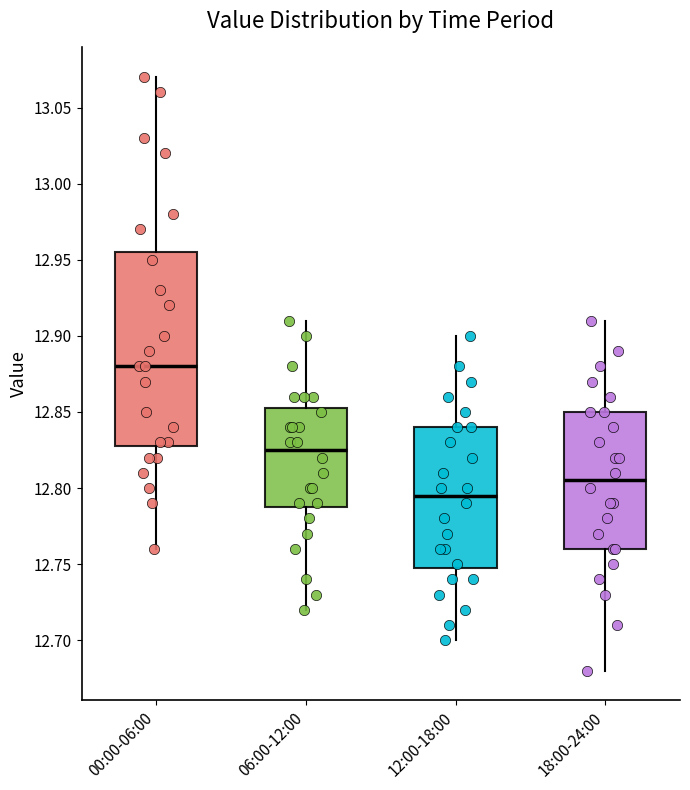

Which box has the lowest median line?

12:00-18:00